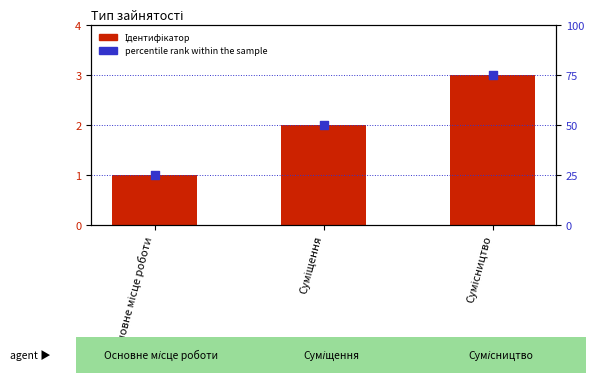

At how many categories does at least one series exceed 36?

2